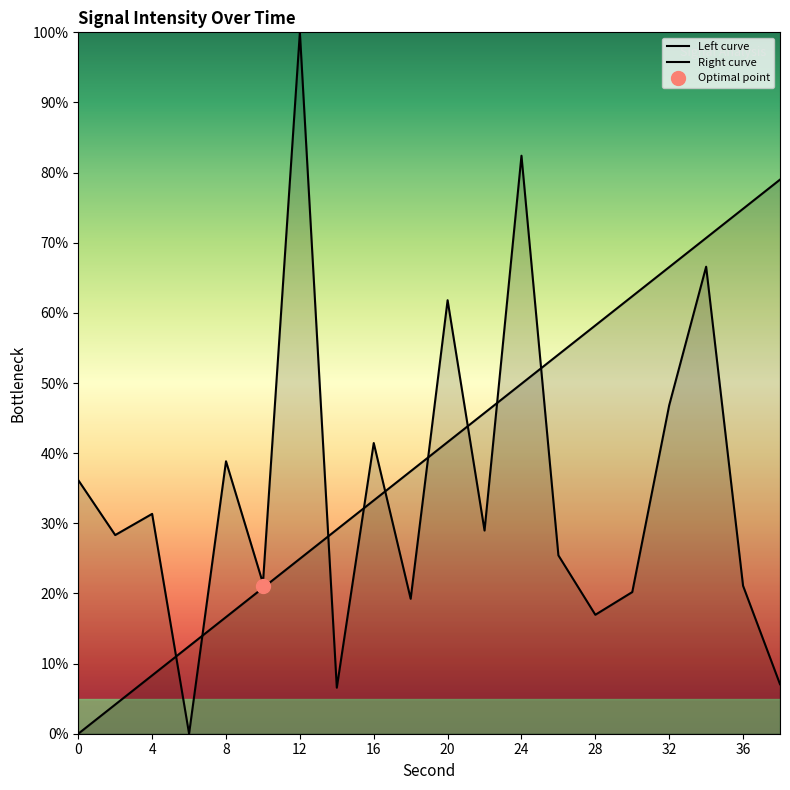

What is the difference between the maximum and minimum values in the Right curve series?

79.0